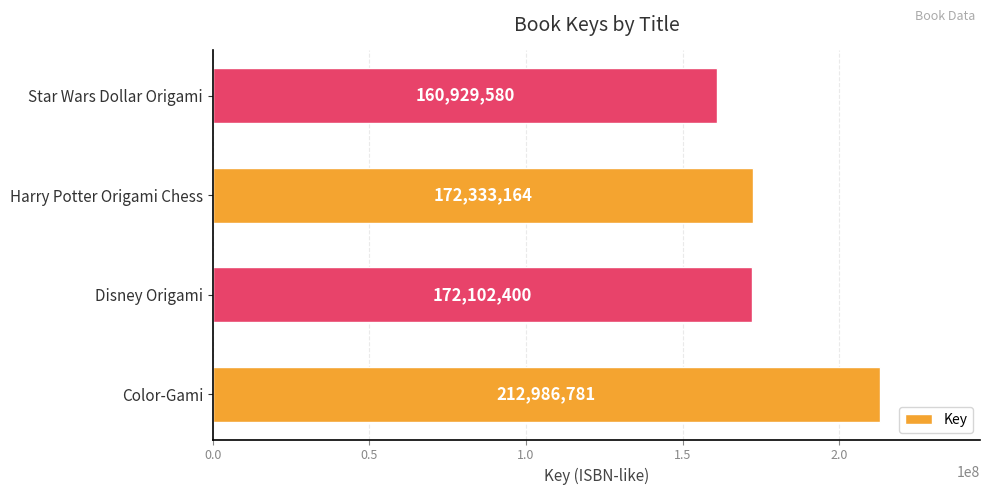

Between Star Wars Dollar Origami and Harry Potter Origami Chess, which is larger?

Harry Potter Origami Chess